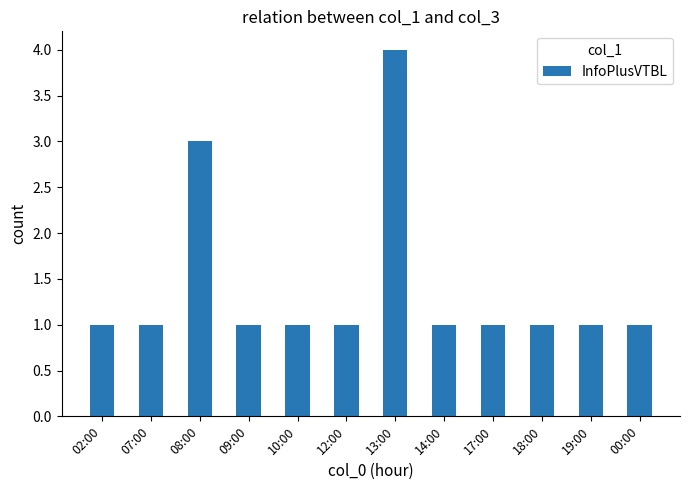

How many bars are there in total?

12